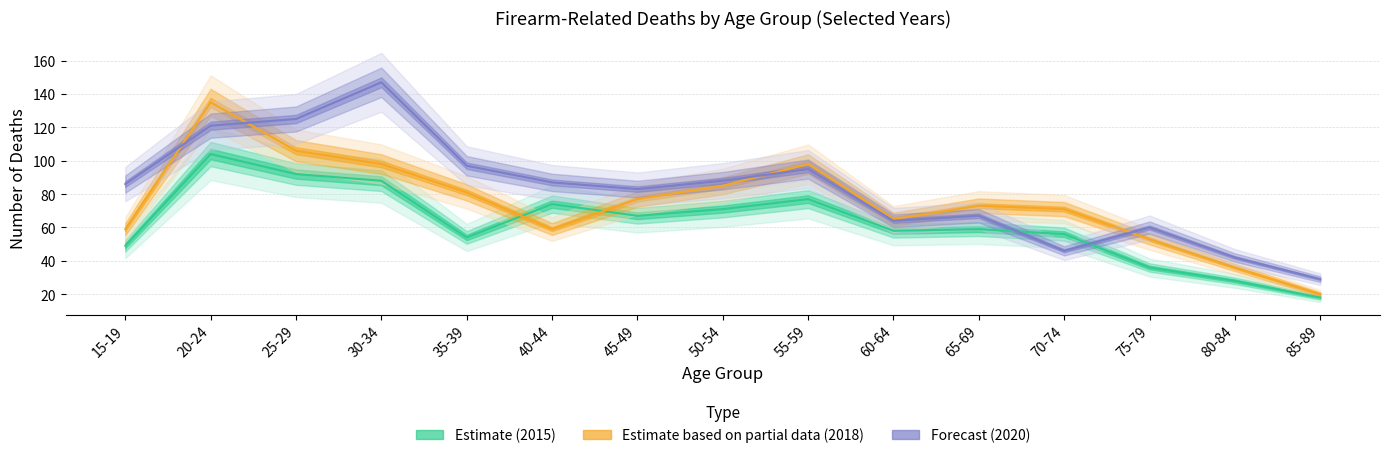

At which category does Estimate based on partial data (2018) reach its first local peak?

20-24